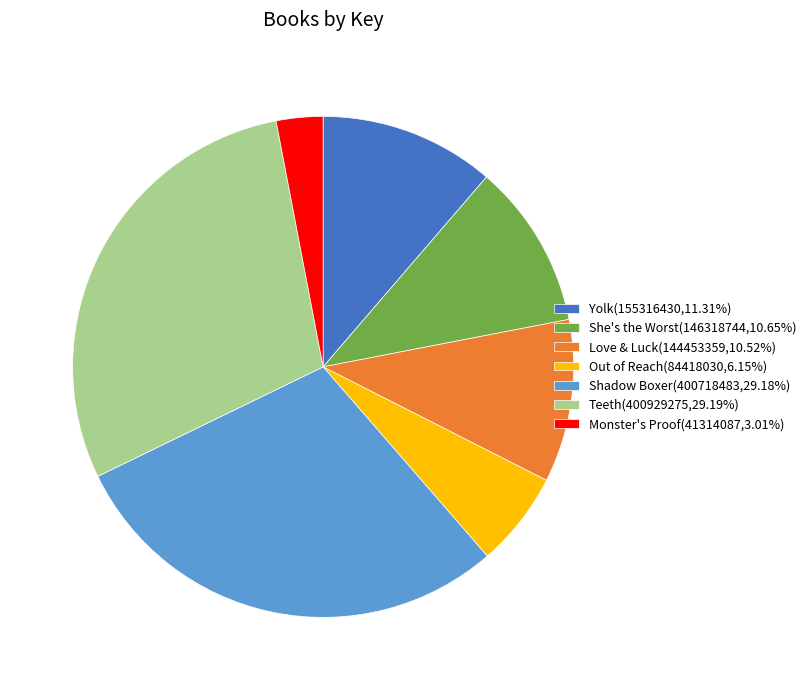

What is the ratio of the value at Out of Reach to the value at She's the Worst?

0.6